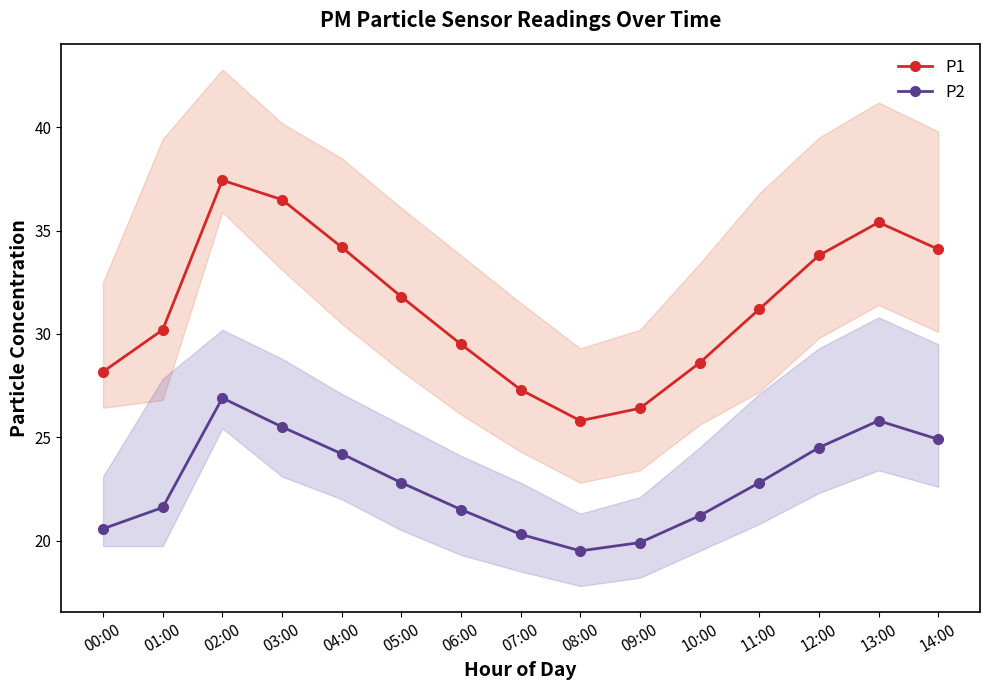

Which series has the largest range (max minus min)?

P1